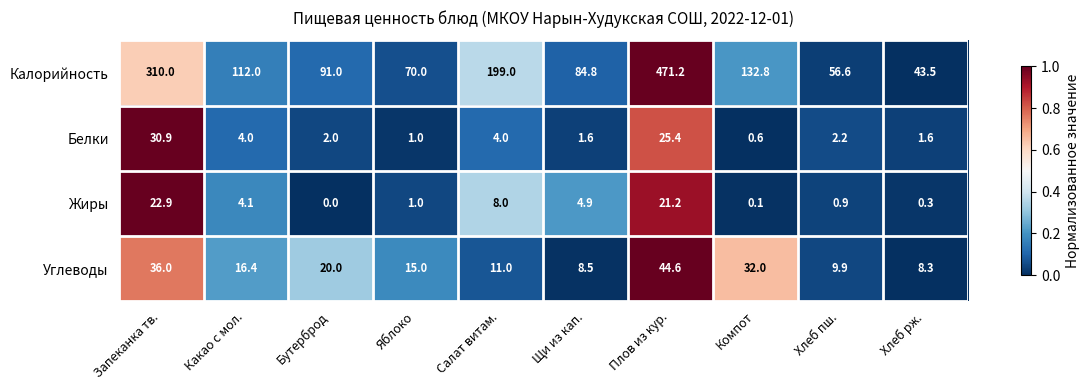

At how many categories does at least one series exceed 0?

10